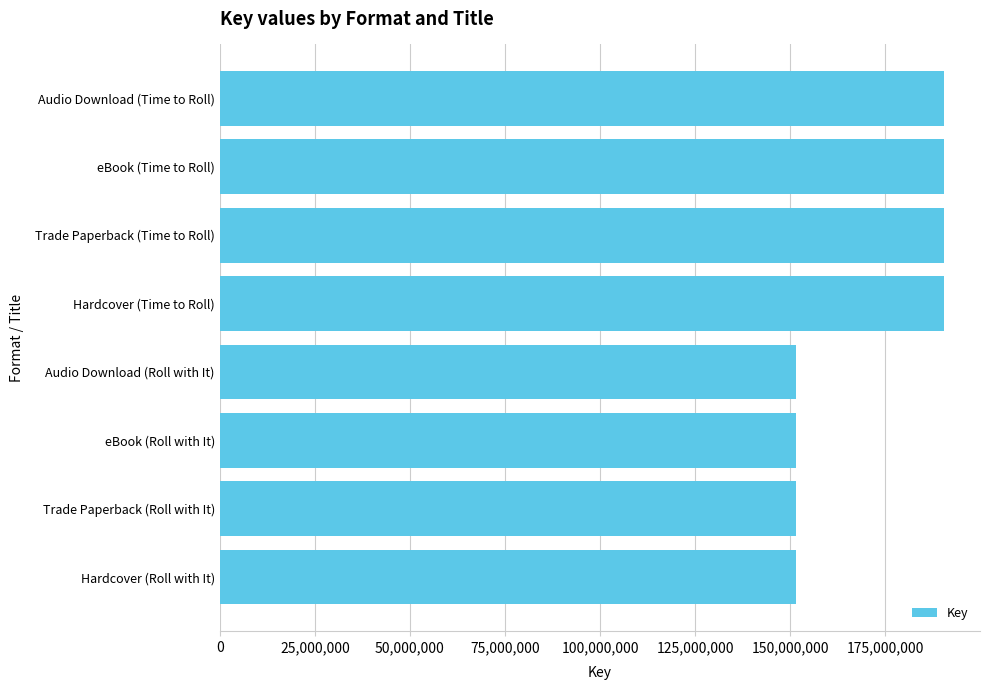

What is the smallest value displayed?

151470306